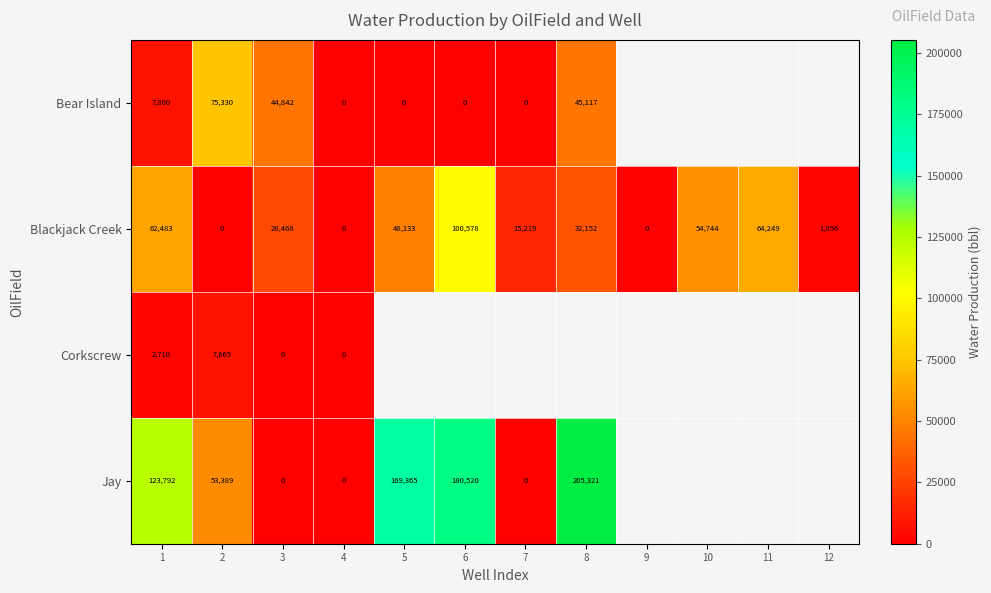

What is the average value of the Blackjack Creek series?

33990